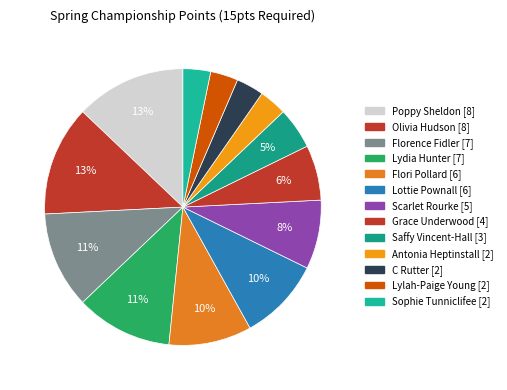

Is there any slice that represents more than half of the pie?

No